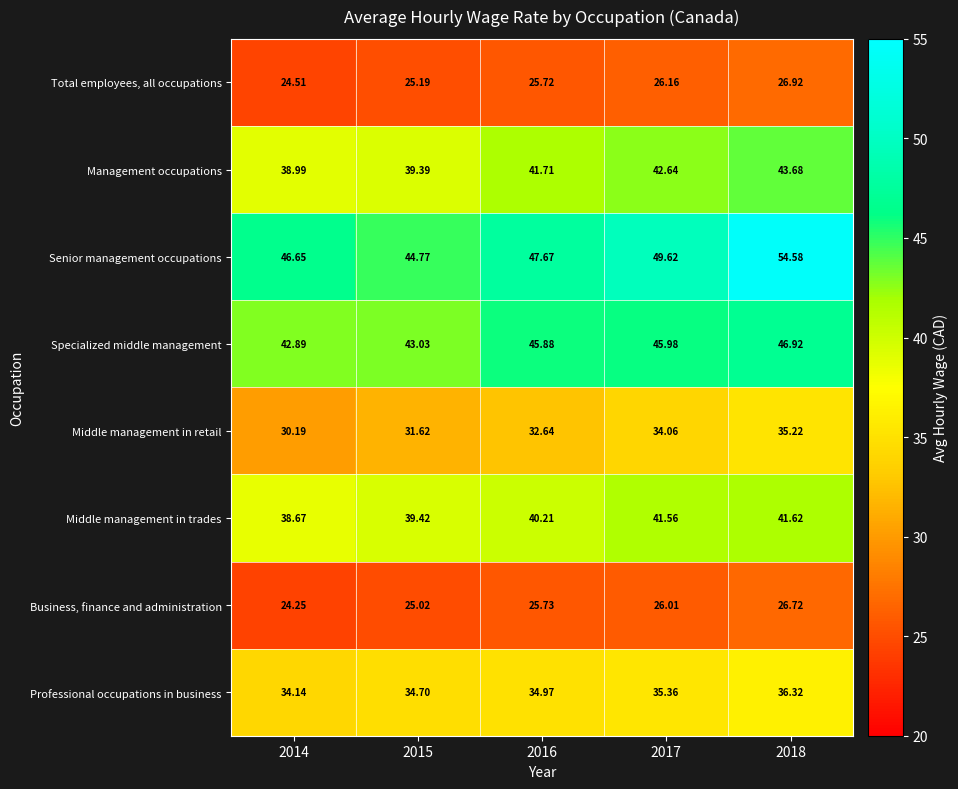

At 2014, list the series in order from largest to smallest.

Senior management occupations, Specialized middle management, Management occupations, Middle management in trades, Professional occupations in business, Middle management in retail, Total employees, all occupations, Business, finance and administration